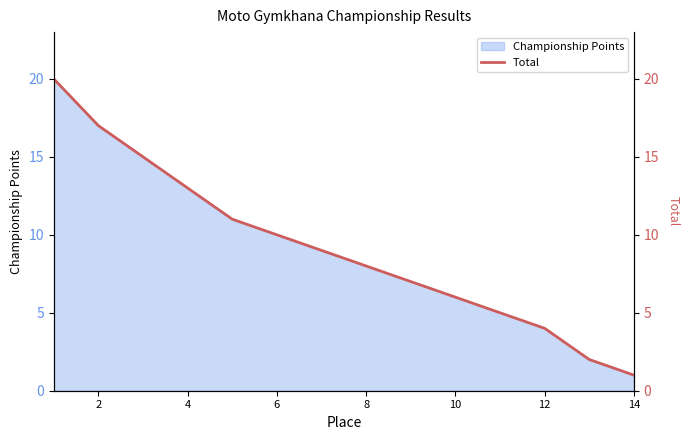

At which label does Championship Points reach its minimum?

14